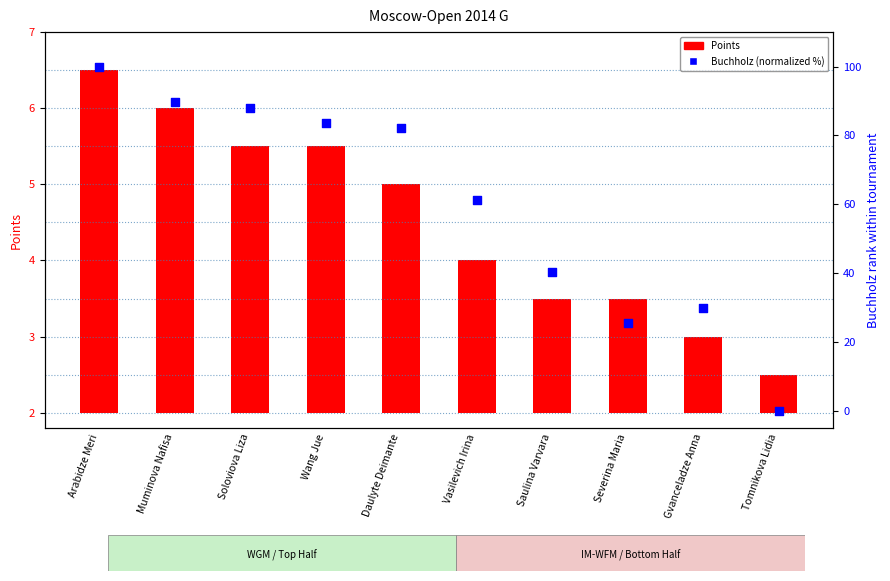

At how many categories does at least one series exceed 26?

8